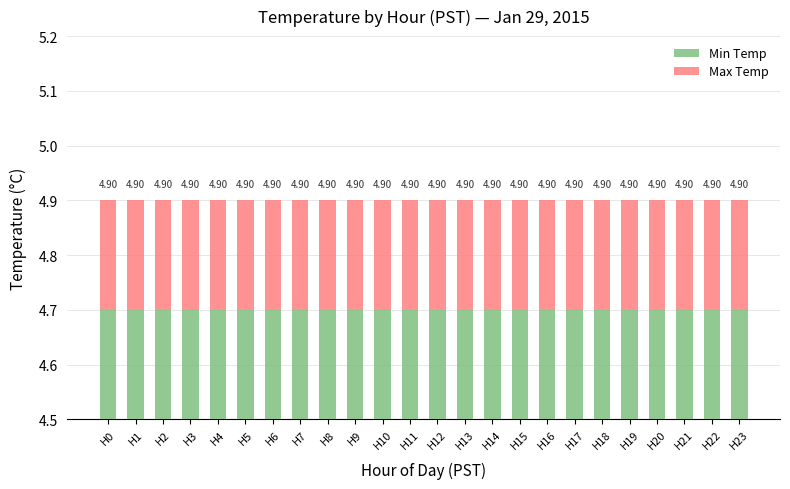

Which series has the largest range (max minus min)?

Min Temp